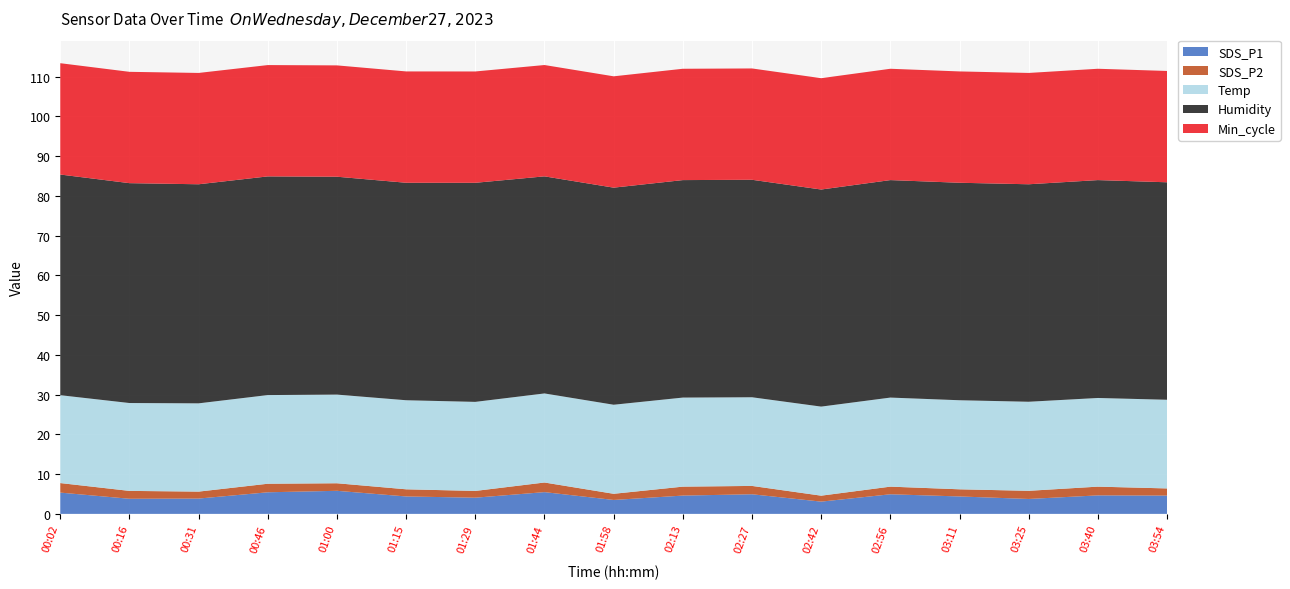

Reading left to right, transcribe all the data shown in this chart.

SDS_P1: 5.3	3.8	3.9	5.4	5.8	4.4	4.1	5.5	3.5	4.6	4.9	3.1	4.9	4.4	3.8	4.7	4.6
SDS_P2: 2.4	2.0	1.8	2.1	1.9	1.8	1.7	2.4	1.6	2.2	2.1	1.5	1.9	1.8	2.0	2.2	1.8
Temp: 22.1	22.1	22.2	22.3	22.3	22.4	22.4	22.4	22.4	22.4	22.3	22.4	22.4	22.4	22.4	22.3	22.3
Humidity: 55.5	55.3	55.1	55.0	54.8	54.7	55.1	54.6	54.6	54.7	54.7	54.6	54.7	54.7	54.7	54.8	54.7
Min_cycle: 28.0	28.0	28.0	28.0	28.0	28.0	28.0	28.0	28.0	28.0	28.0	28.0	28.0	28.0	28.0	28.0	28.0